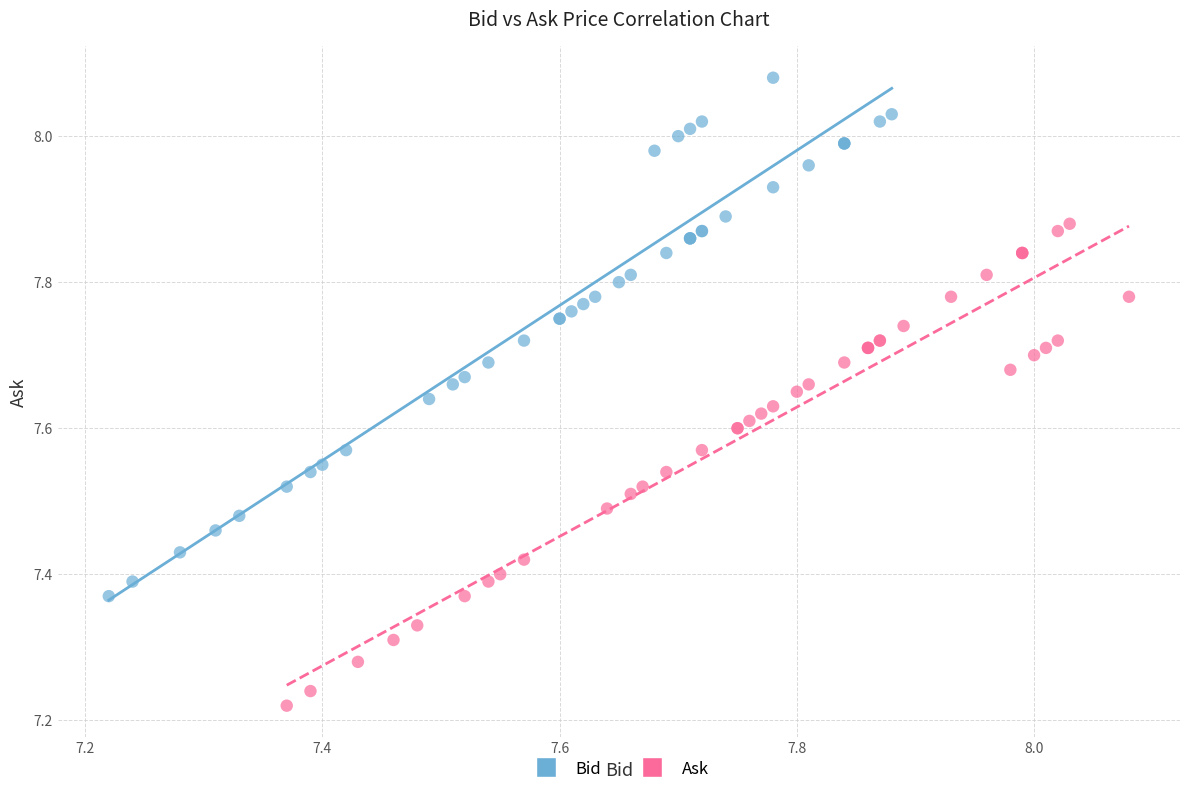

Which series has the largest Y range (max minus min)?

Bid